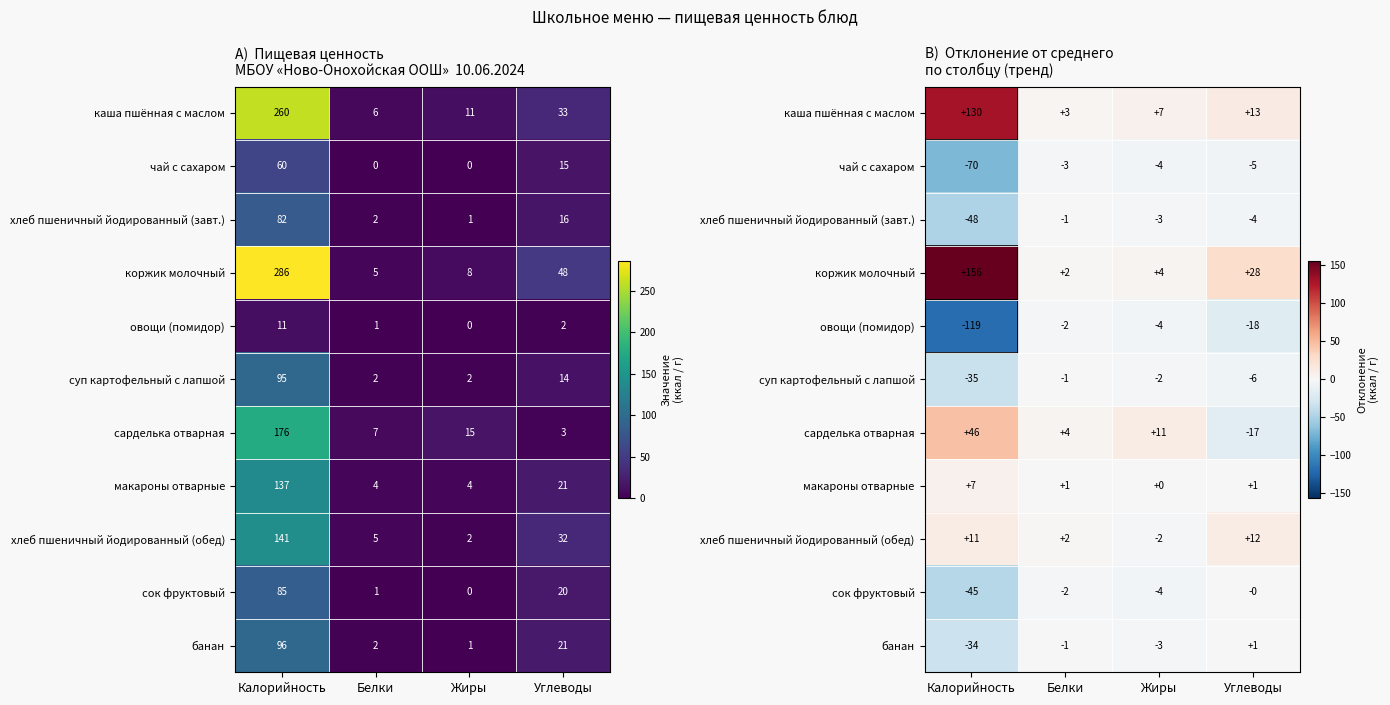

Which label corresponds to the smallest value in the chart?

Калорийность